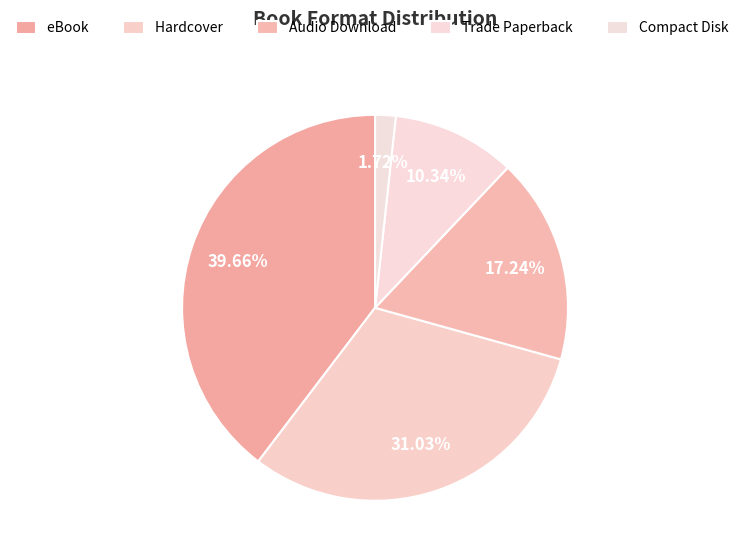

What percentage is the Hardcover slice, to the nearest percent?

31%